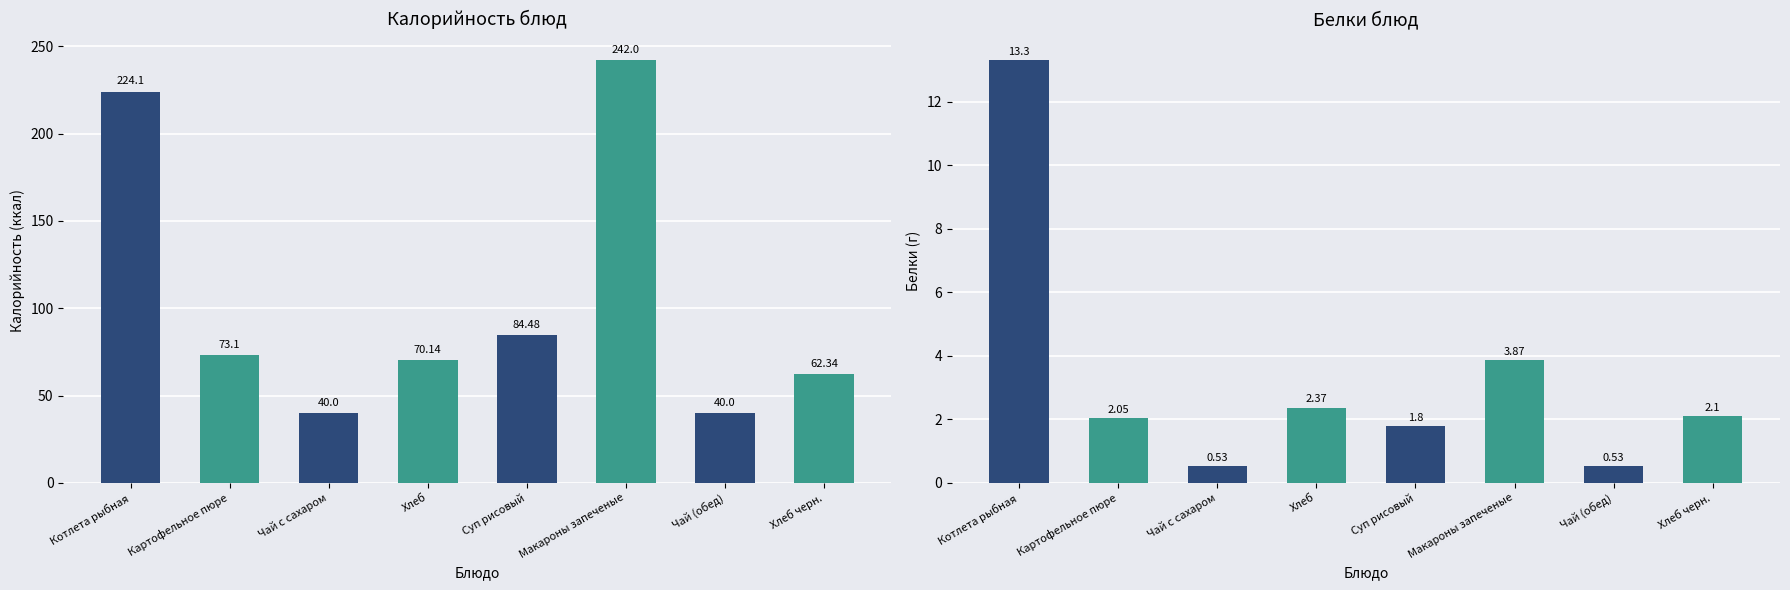

Which category has the highest value across all series?

Макароны запеченые